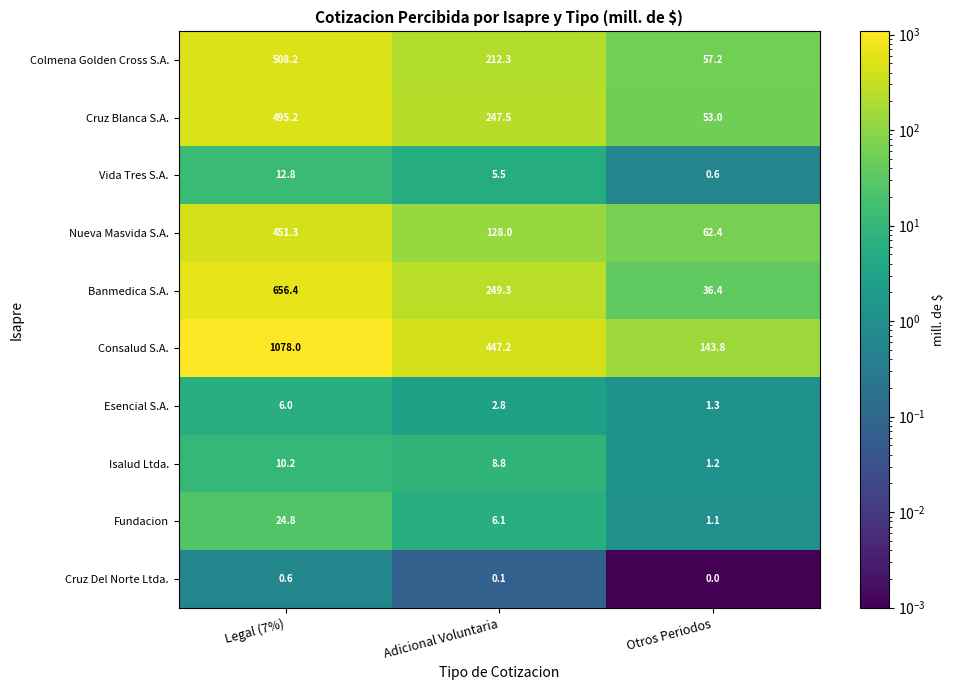

What is the average value of the Esencial S.A. series?

3.4